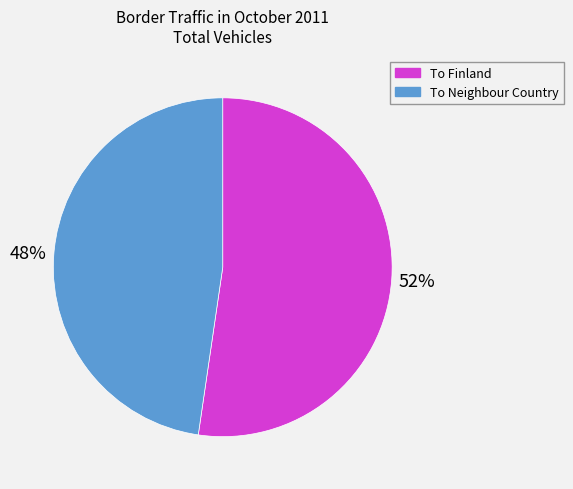

The To Neighbour Country slice represents 62% of the pie. True or false?

False